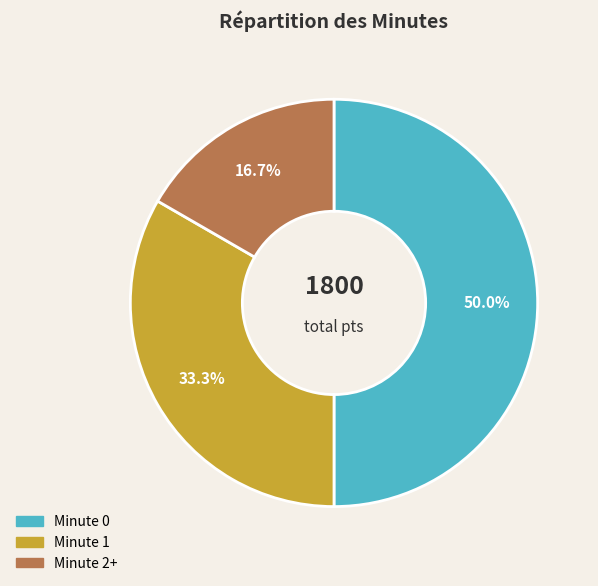

How many segments does this pie chart have?

3